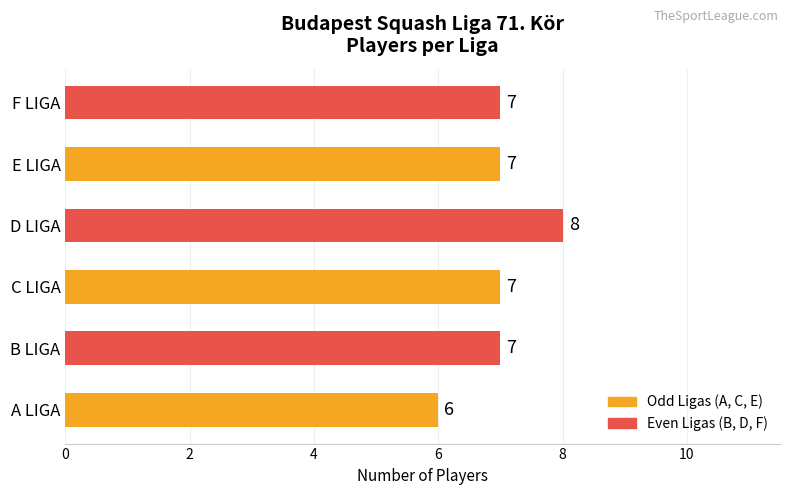

What is the maximum value shown in the chart?

8